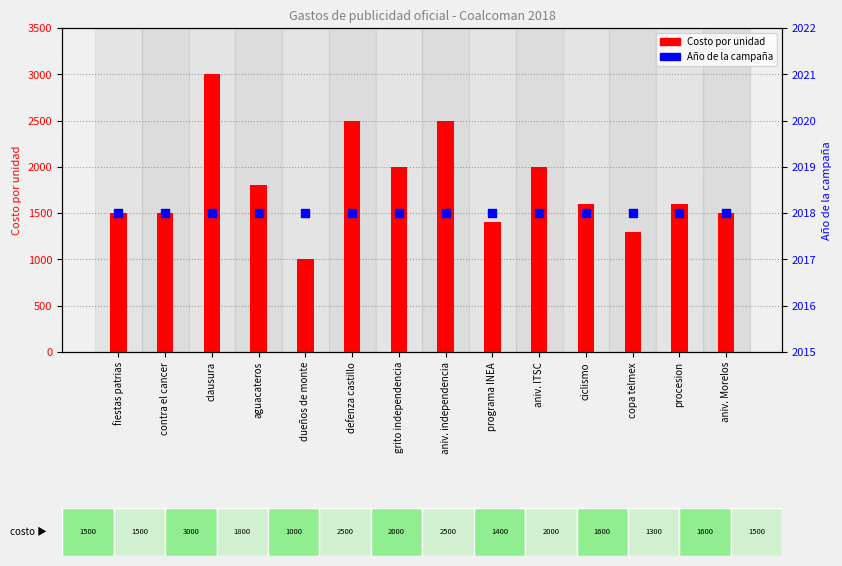

Is the value of Año de la campaña at ciclismo greater than the value of Costo por unidad at aniv. independencia?

No